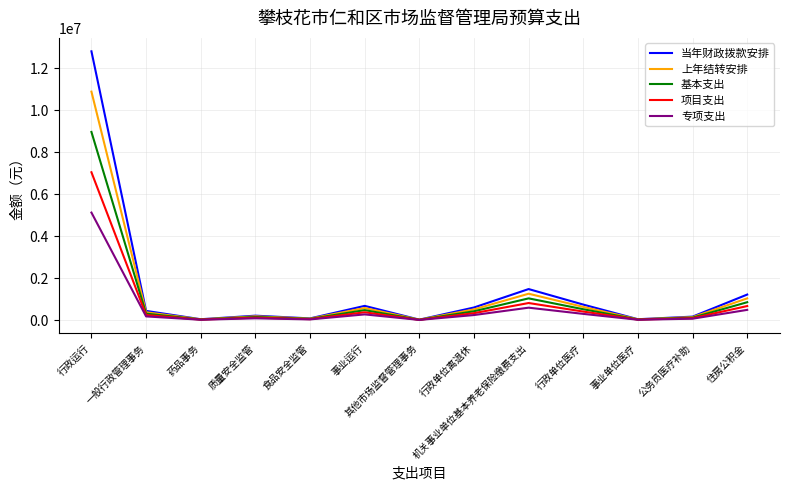

List the series in order of their peak value, highest first.

当年财政拨款安排, 上年结转安排, 基本支出, 项目支出, 专项支出